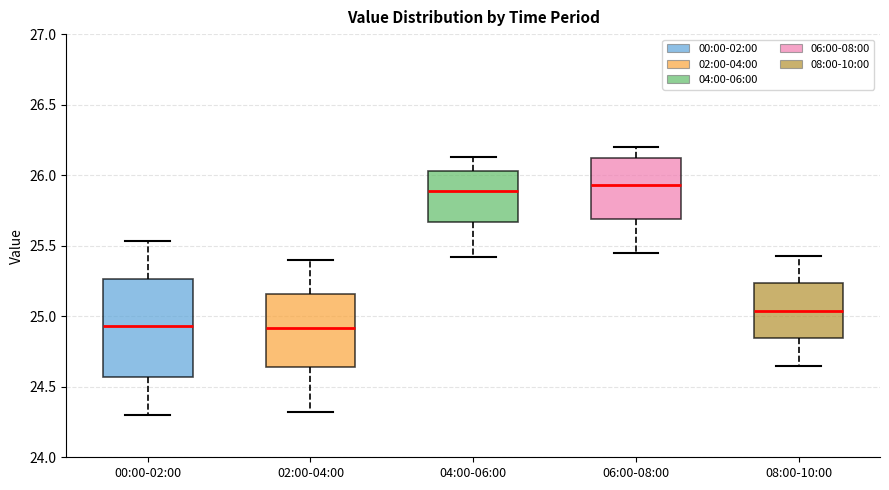

Where does the median line of the box for 06:00-08:00 sit on the y-axis? The values are not printed on the chart, so give them approximately, as read against the axis.

25.95